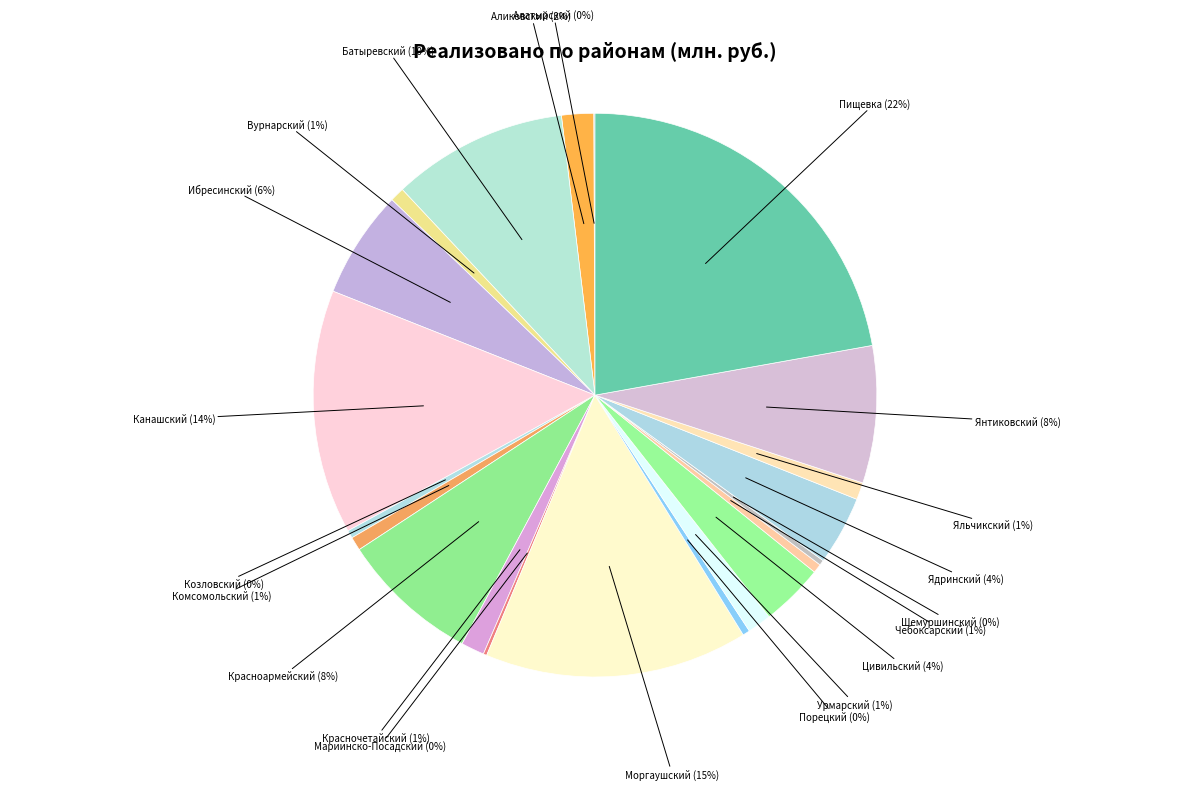

True or false: Батыревский (10%) accounts for 10% of the total.

True